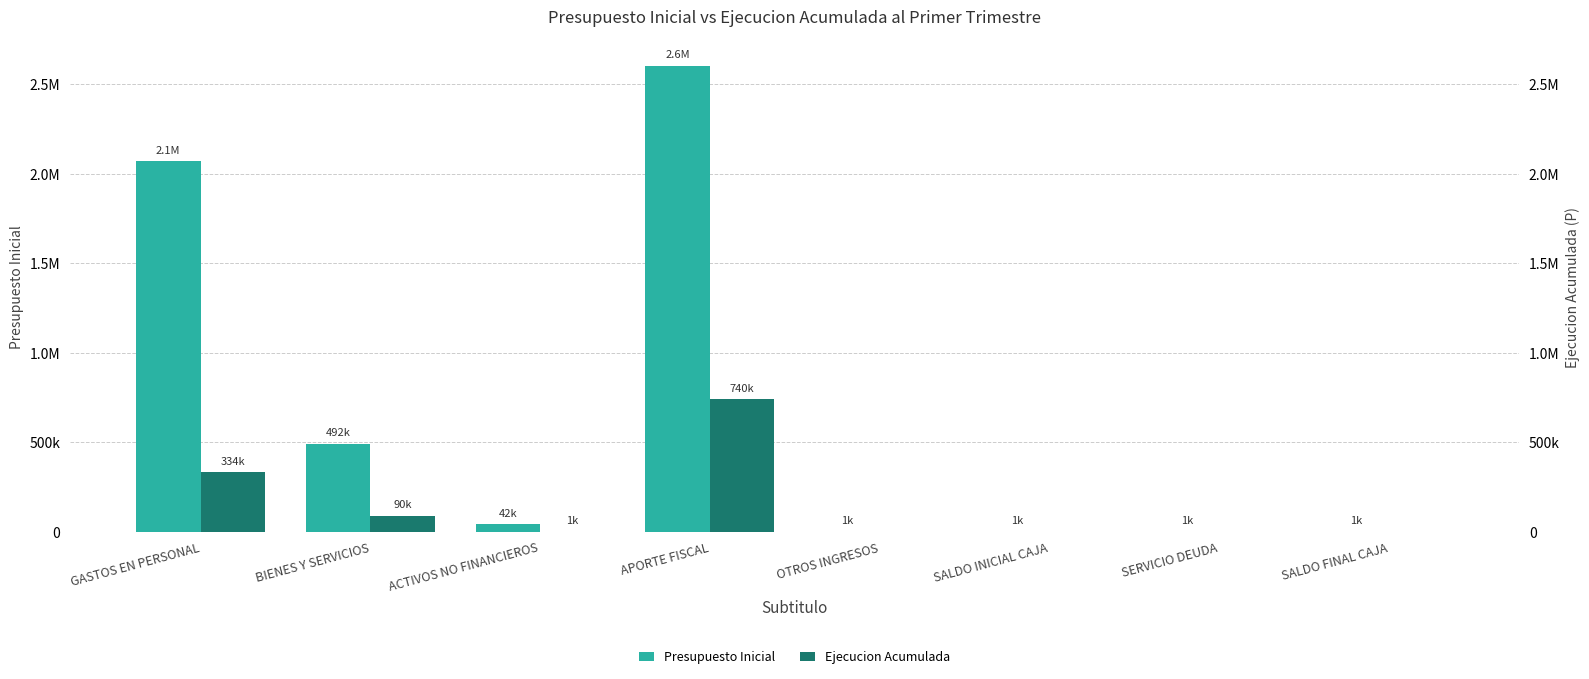

What are all the series names shown in the legend?

Presupuesto Inicial, Ejecucion Acumulada